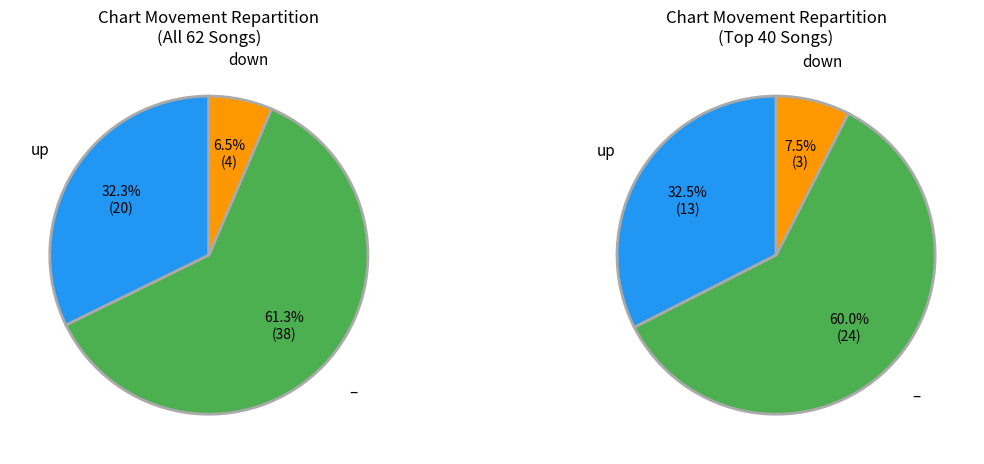

Which slice represents more than half of the pie?

-